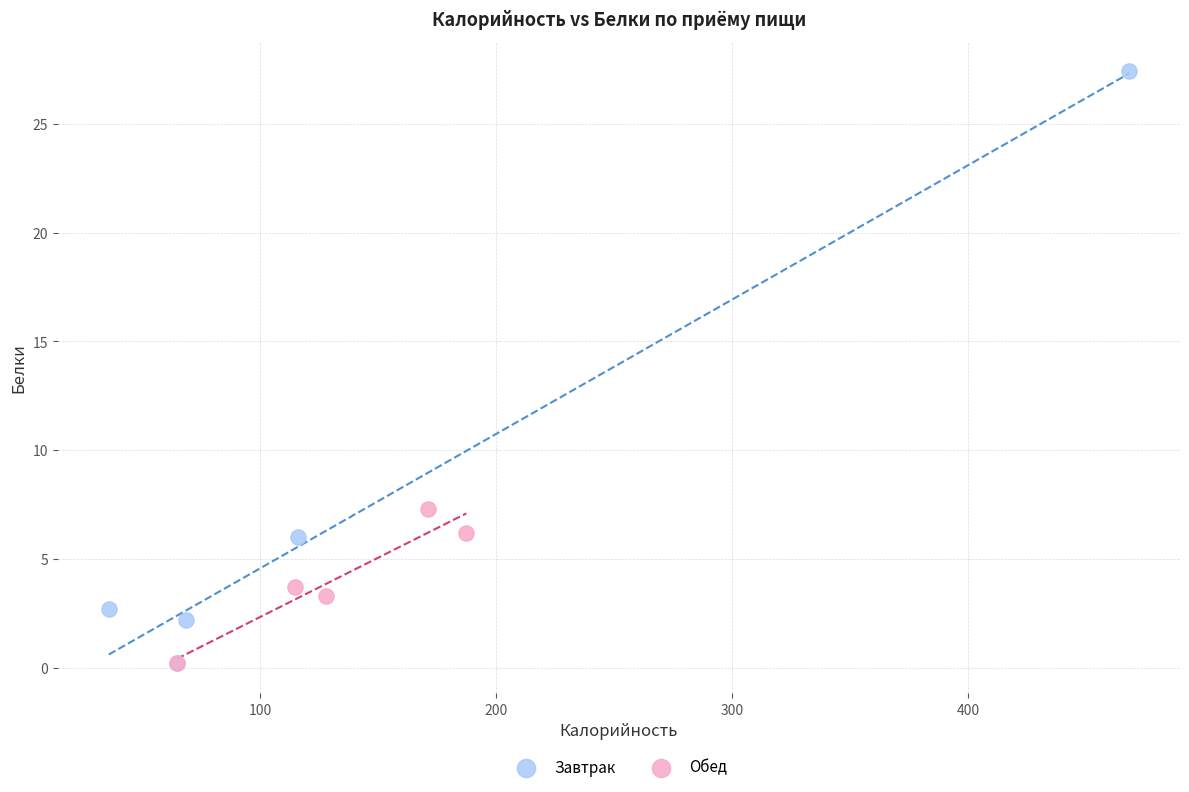

Which series reaches the maximum Y coordinate?

Завтрак